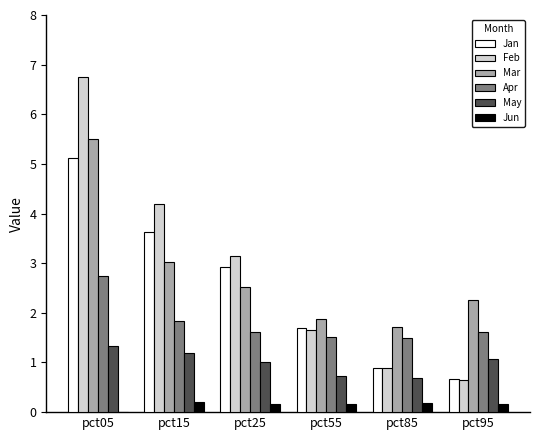

What is the difference between the May values at pct85 and pct05?

0.6